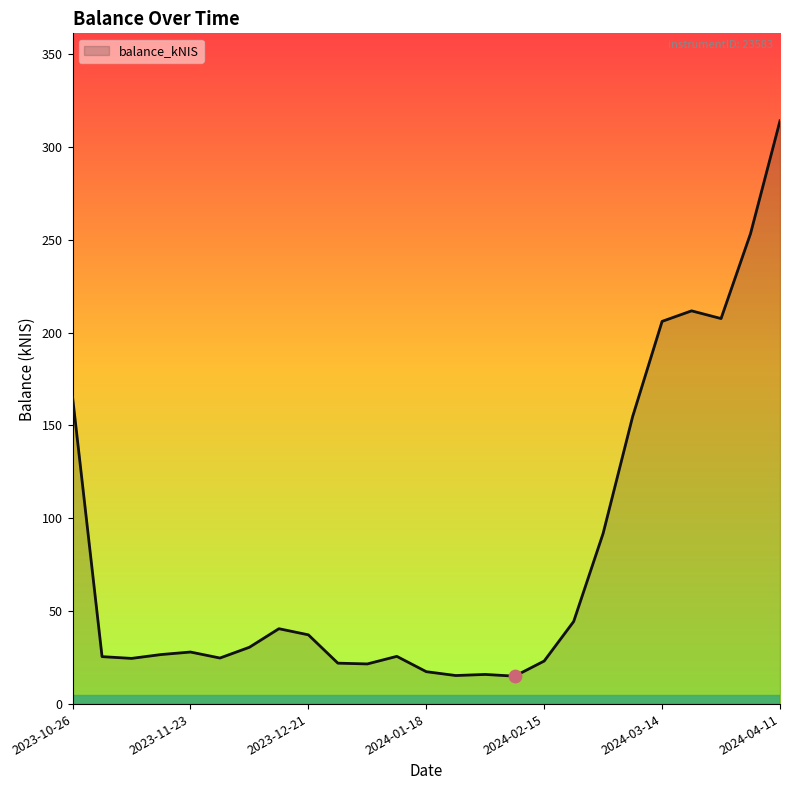

What is the difference between the maximum and minimum values?

298.9